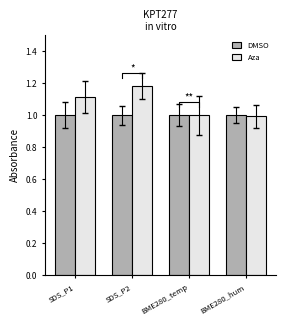

Which category has the highest value in the Aza series?

SDS_P2